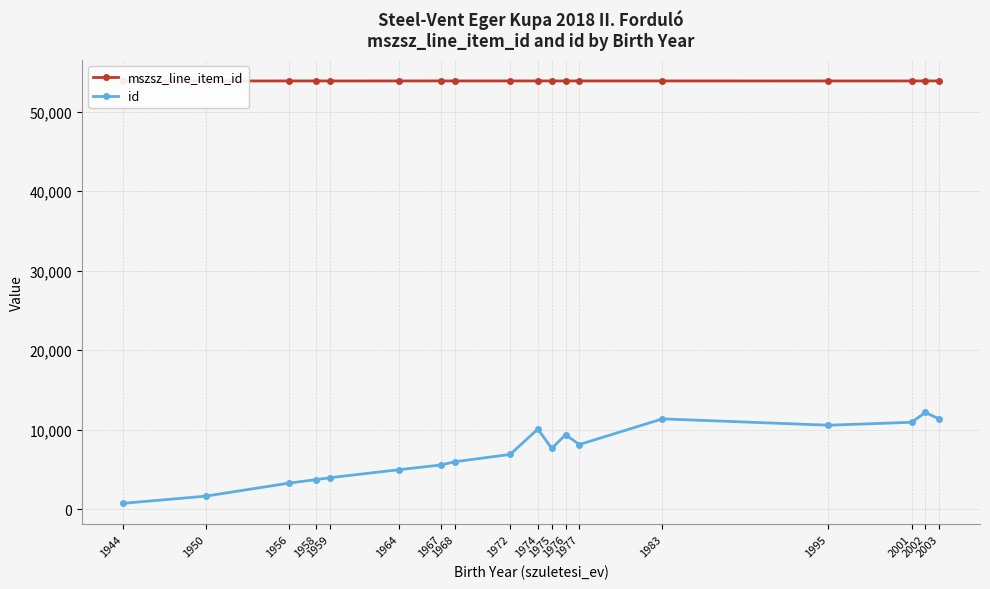

True or false: id and mszsz_line_item_id cross at least once.

False